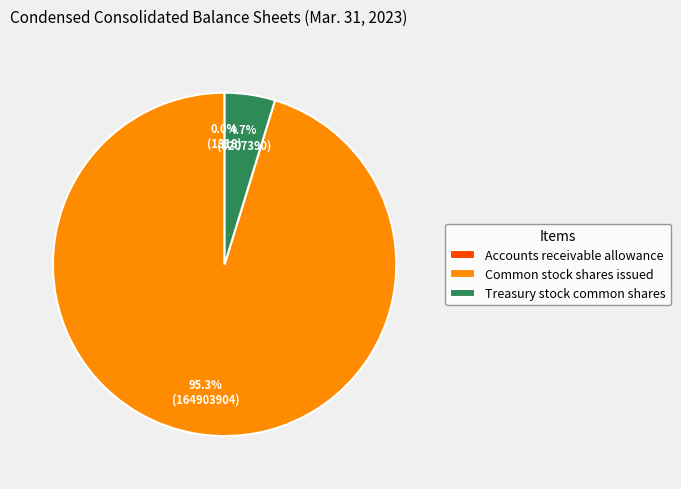

Which has a higher value, Common stock shares issued or Treasury stock common shares?

Common stock shares issued